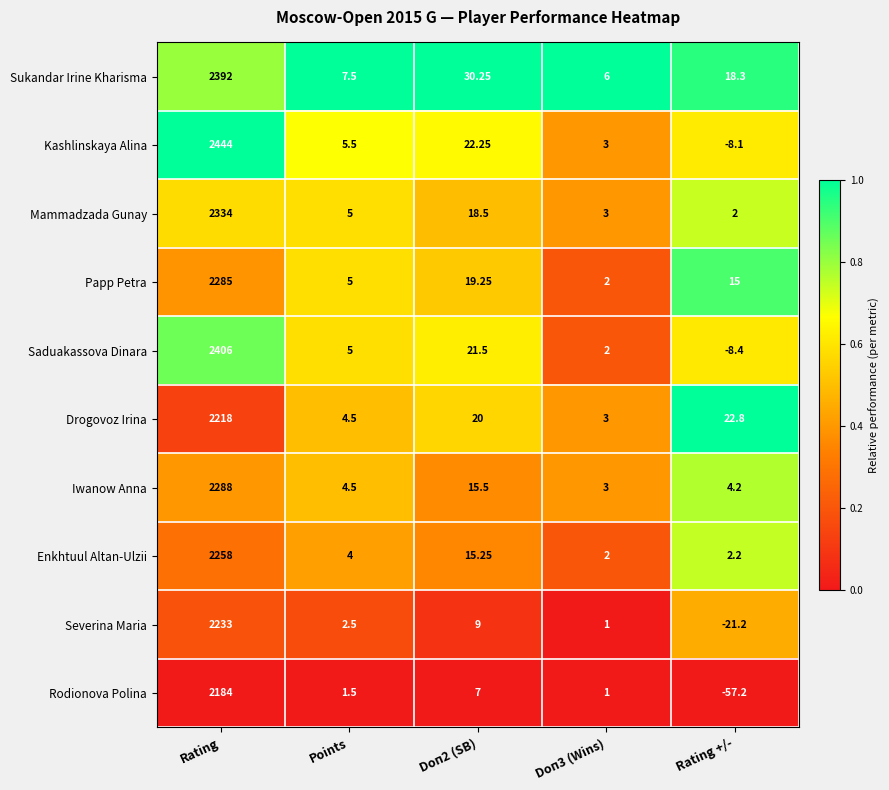

Which category has the highest value across all series?

Rating